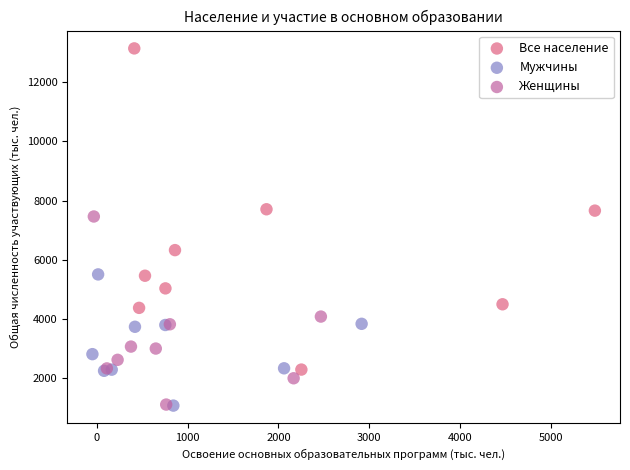

Which series reaches the maximum Y coordinate?

Все население